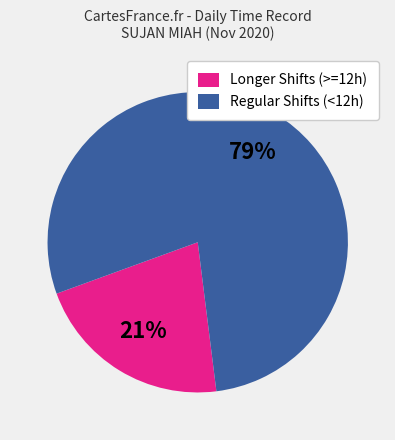

Is the sum of Regular Shifts (<12h) and Longer Shifts (>=12h) greater than half?

Yes